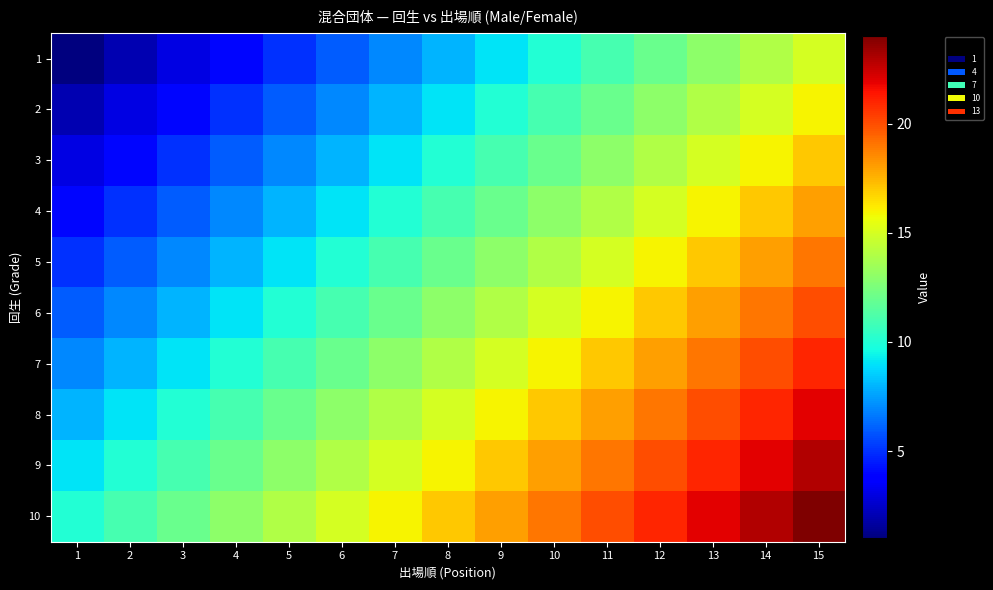

Reading left to right, transcribe all the data shown in this chart.

1: 1=1	2=2	3=3	4=4	5=5	6=6	7=7	8=8	9=9	10=10	11=11	12=12	13=13	14=14	15=15
2: 1=2	2=3	3=4	4=5	5=6	6=7	7=8	8=9	9=10	10=11	11=12	12=13	13=14	14=15	15=16
3: 1=3	2=4	3=5	4=6	5=7	6=8	7=9	8=10	9=11	10=12	11=13	12=14	13=15	14=16	15=17
4: 1=4	2=5	3=6	4=7	5=8	6=9	7=10	8=11	9=12	10=13	11=14	12=15	13=16	14=17	15=18
5: 1=5	2=6	3=7	4=8	5=9	6=10	7=11	8=12	9=13	10=14	11=15	12=16	13=17	14=18	15=19
6: 1=6	2=7	3=8	4=9	5=10	6=11	7=12	8=13	9=14	10=15	11=16	12=17	13=18	14=19	15=20
7: 1=7	2=8	3=9	4=10	5=11	6=12	7=13	8=14	9=15	10=16	11=17	12=18	13=19	14=20	15=21
8: 1=8	2=9	3=10	4=11	5=12	6=13	7=14	8=15	9=16	10=17	11=18	12=19	13=20	14=21	15=22
9: 1=9	2=10	3=11	4=12	5=13	6=14	7=15	8=16	9=17	10=18	11=19	12=20	13=21	14=22	15=23
10: 1=10	2=11	3=12	4=13	5=14	6=15	7=16	8=17	9=18	10=19	11=20	12=21	13=22	14=23	15=24